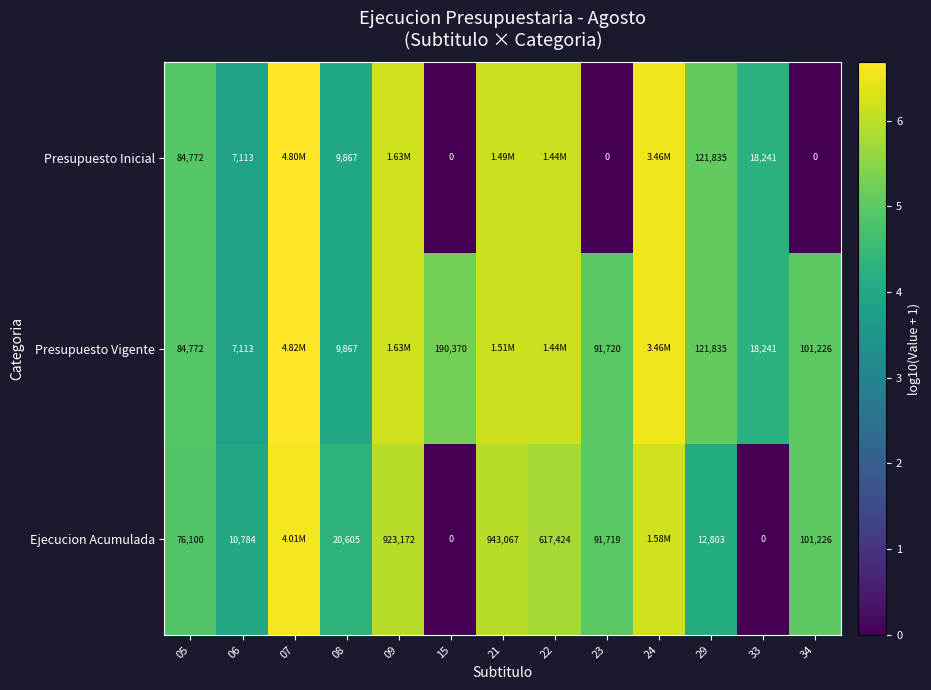

True or false: Presupuesto Vigente has a value of 6.7 at 07.

True